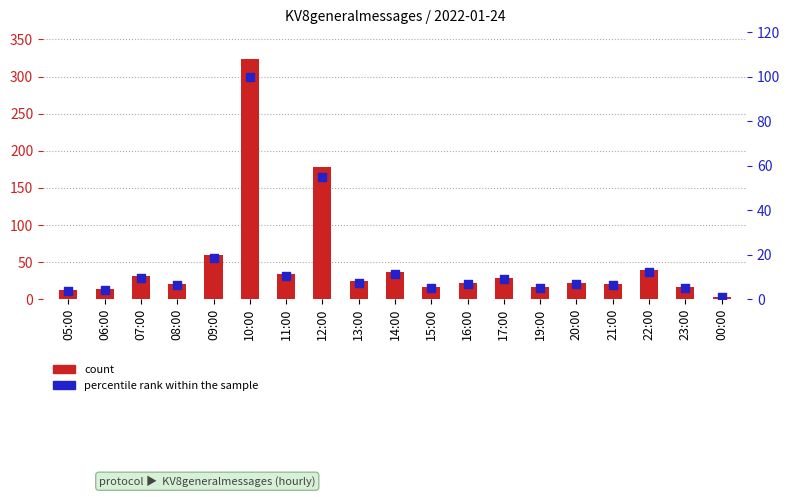

Which series contains the highest Y value?

count